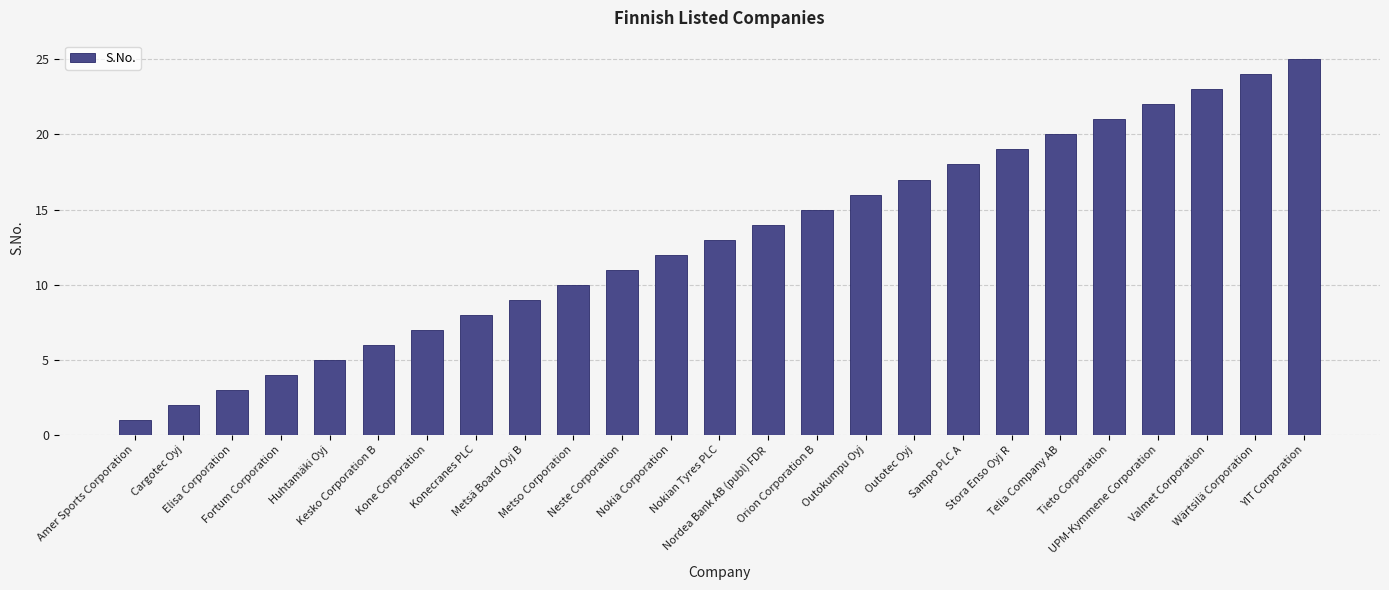

List the labels in order of value, smallest first.

Amer Sports Corporation, Cargotec Oyj, Elisa Corporation, Fortum Corporation, Huhtamäki Oyj, Kesko Corporation B, Kone Corporation, Konecranes PLC, Metsä Board Oyj B, Metso Corporation, Neste Corporation, Nokia Corporation, Nokian Tyres PLC, Nordea Bank AB (publ) FDR, Orion Corporation B, Outokumpu Oyj, Outotec Oyj, Sampo PLC A, Stora Enso Oyj R, Telia Company AB, Tieto Corporation, UPM-Kymmene Corporation, Valmet Corporation, Wärtsilä Corporation, YIT Corporation